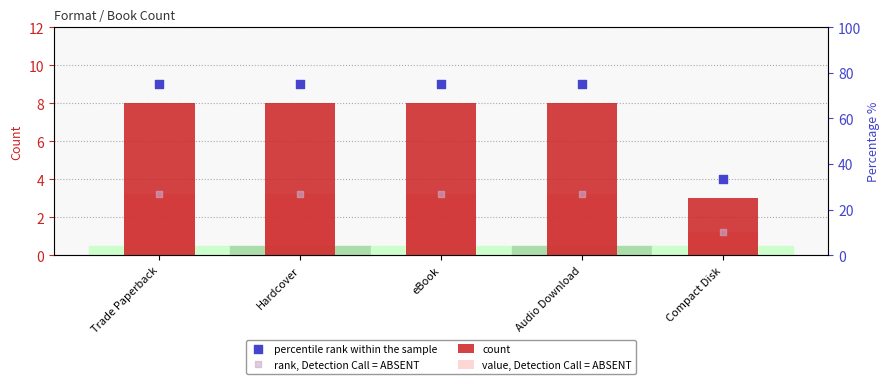

At which category is the sum across all series the highest?

Trade Paperback